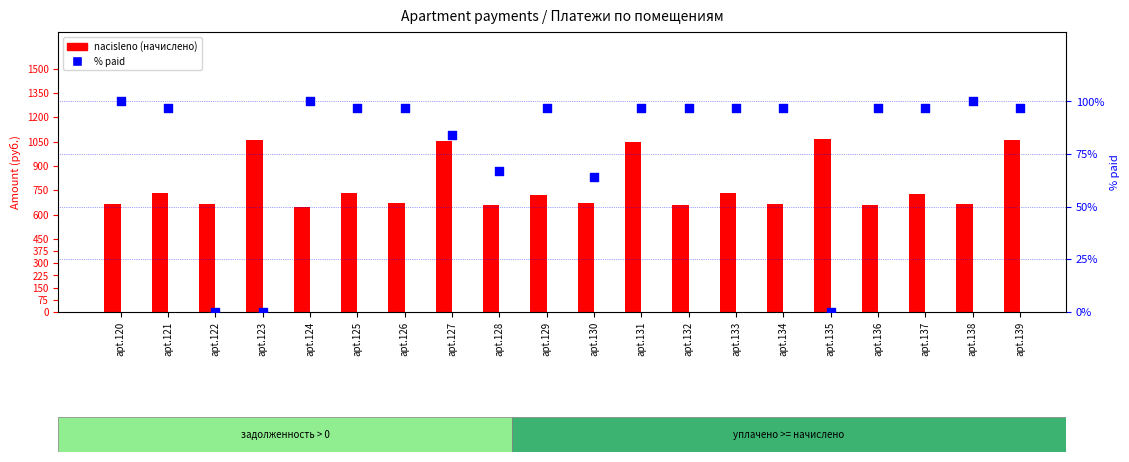

Which series has the largest total across all categories?

nacisleno (начислено)